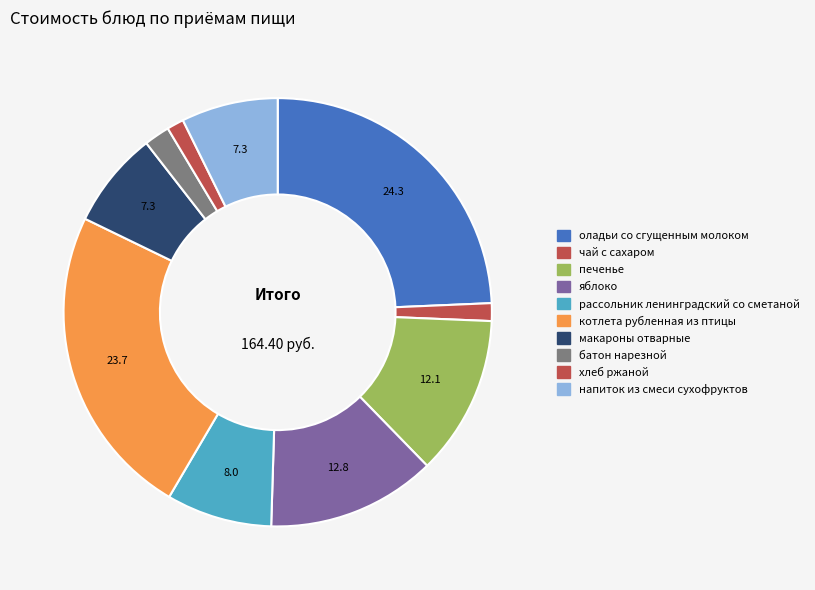

To the nearest percent, what percentage of the pie is котлета рубленная из птицы?

24%